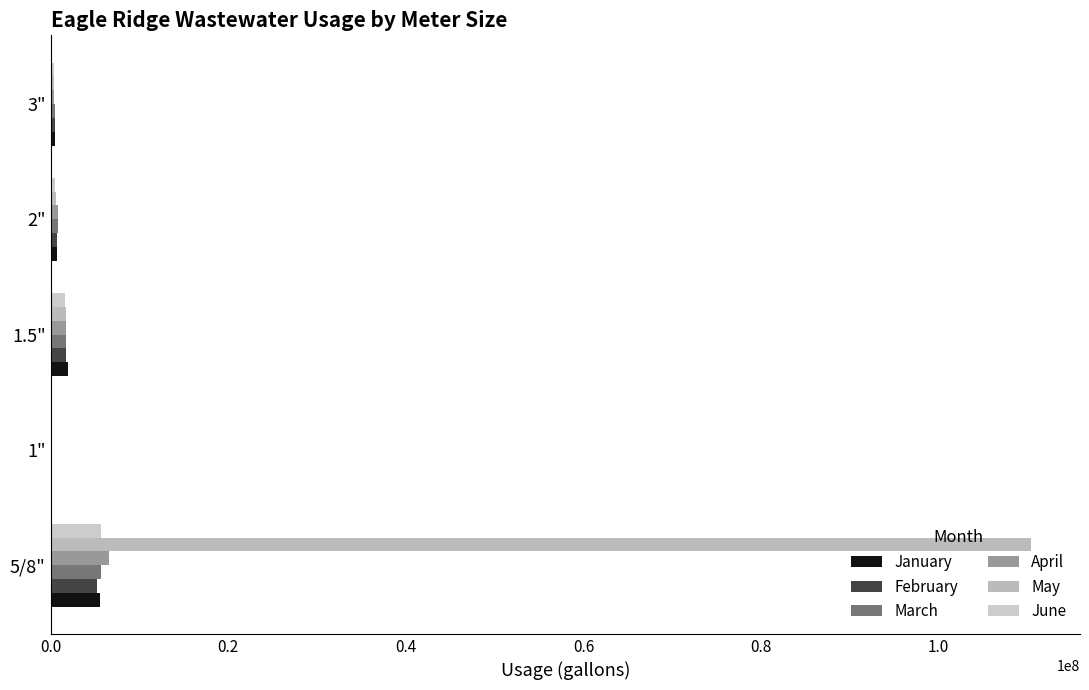

Which series has the largest total across all categories?

May